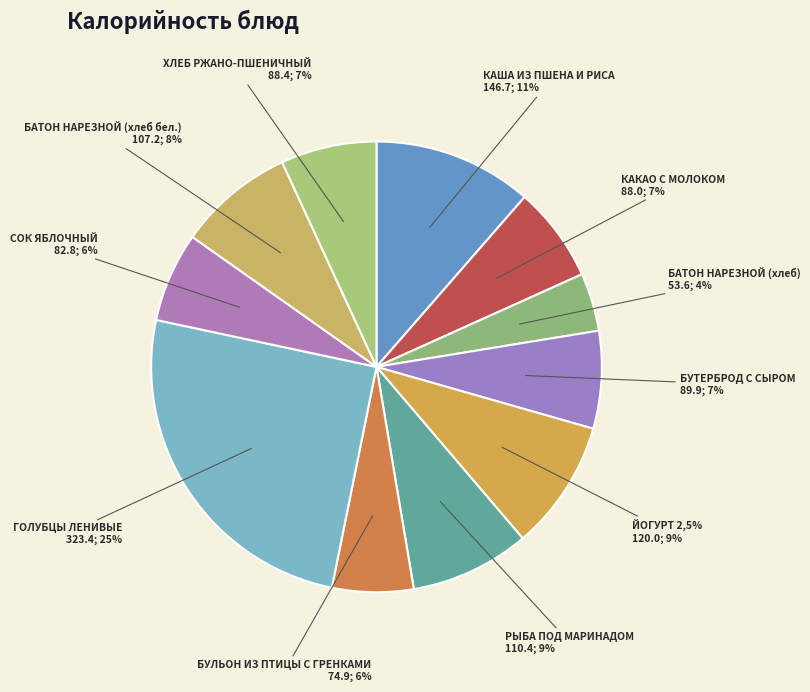

To the nearest percent, what is the combined percentage of ЙОГУРТ 2,5% and КАША ИЗ ПШЕНА И РИСА?

21%